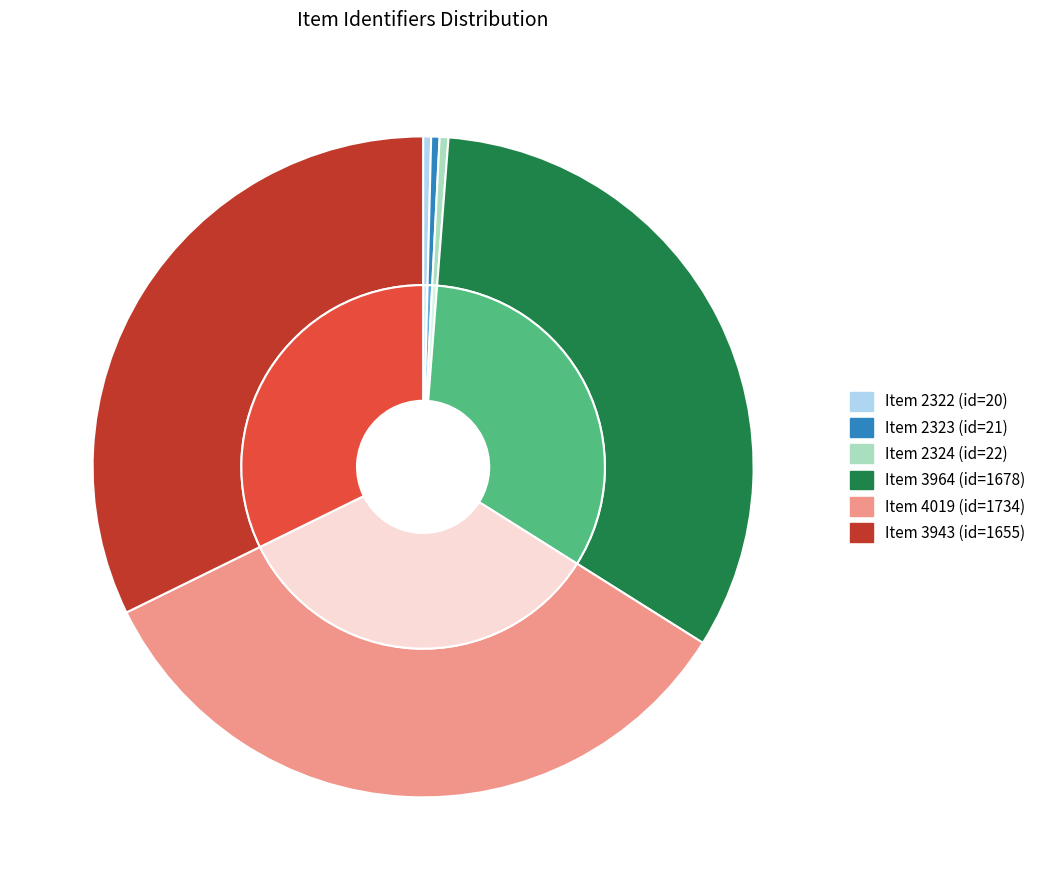

Which slice is the smallest?

2322